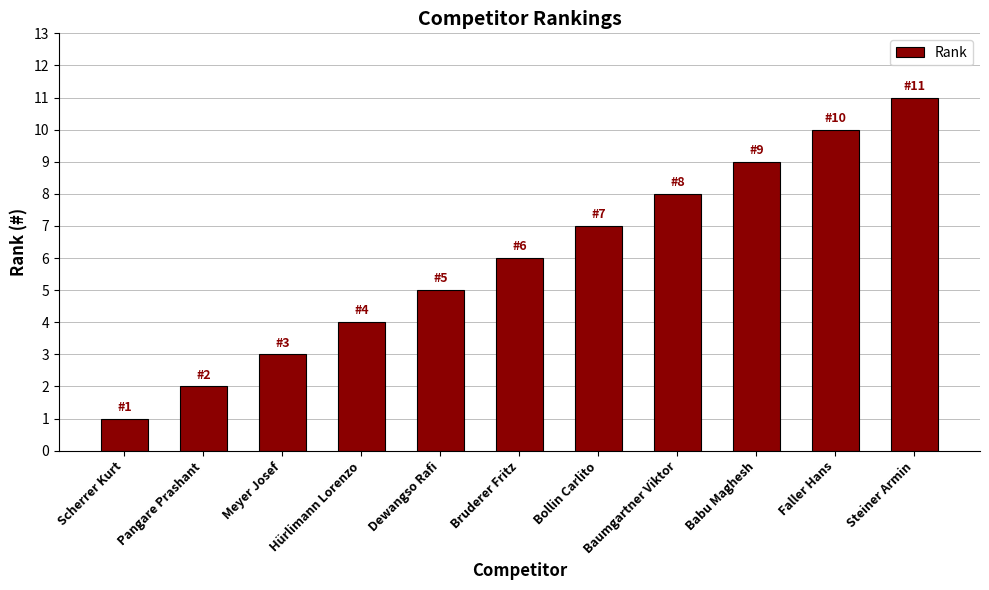

The value at Baumgartner Viktor is 8. True or false?

True